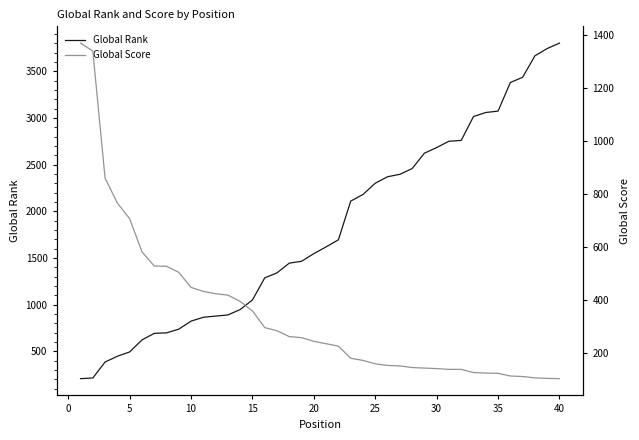

How many lines are shown in the chart?

2